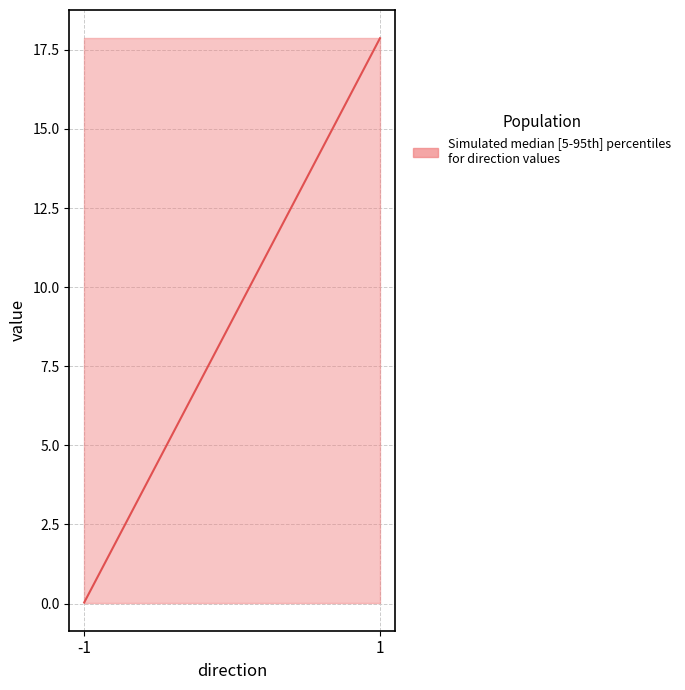

The chart shows a value of 0.0 at -1. True or false?

True